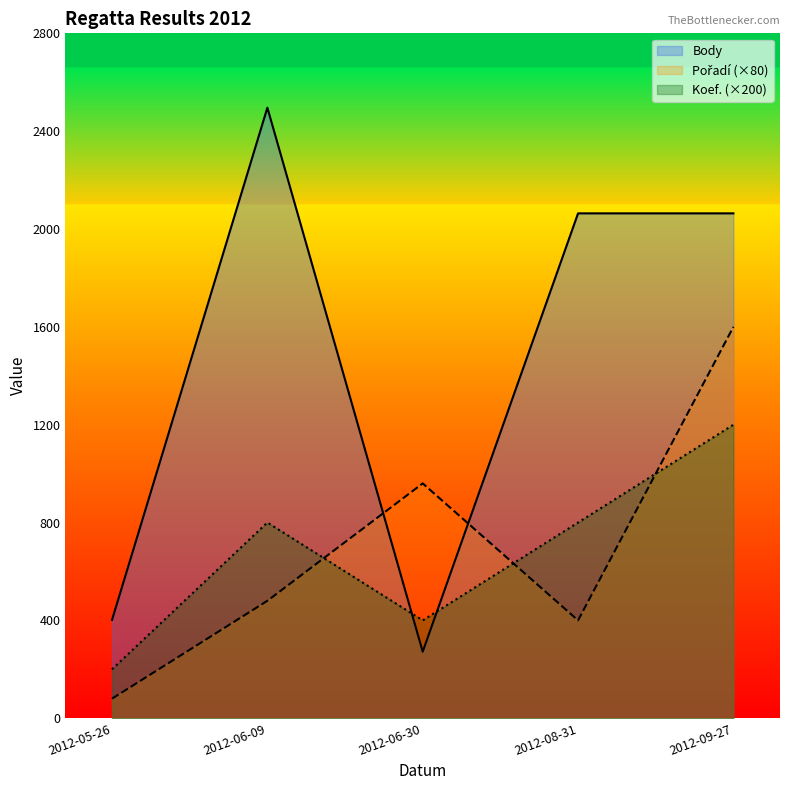

What is the label of the 1st point from the left?

2012-05-26